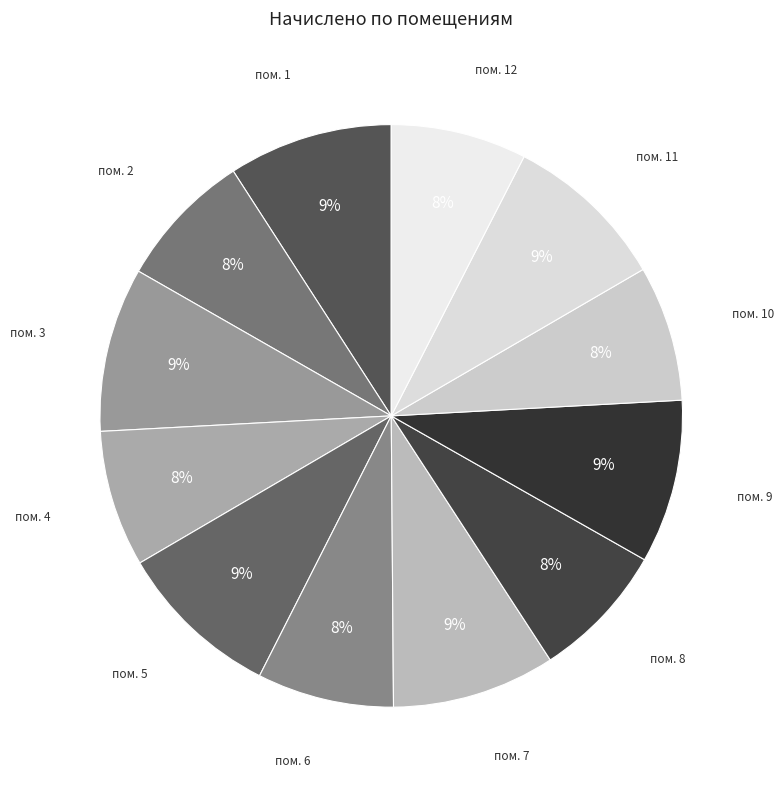

How many segments does this pie chart have?

12